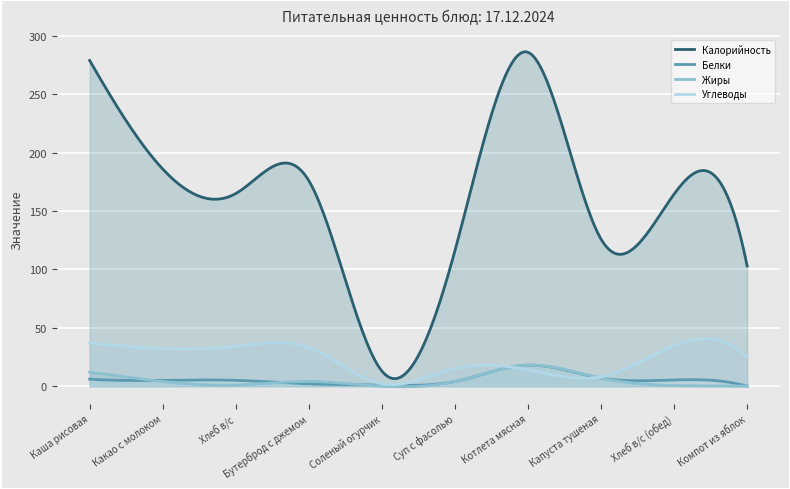

What are all the series names shown in the legend?

Калорийность, Белки, Жиры, Углеводы